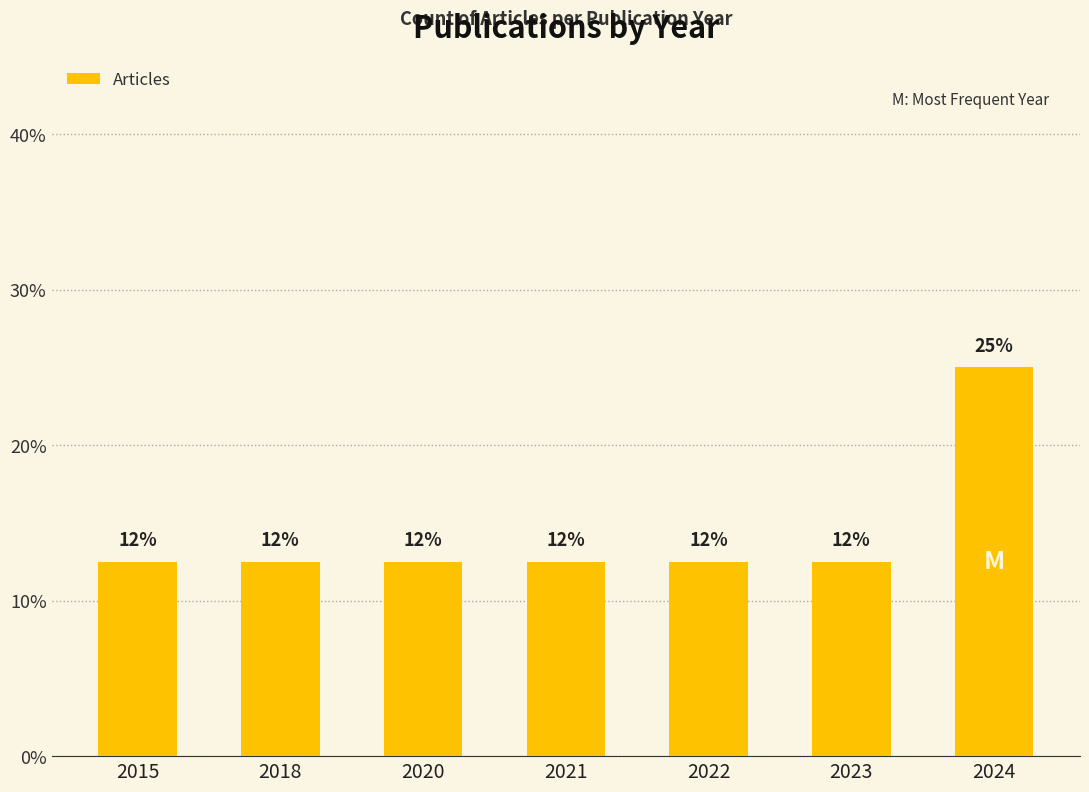

What is the smallest value displayed?

12.5